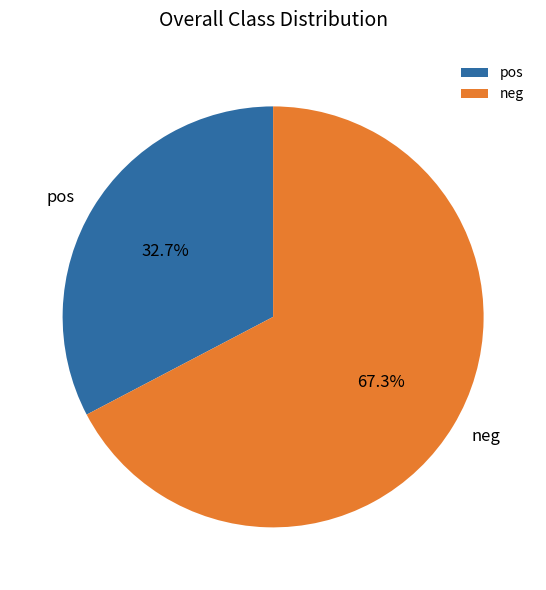

Which slice is the largest?

neg